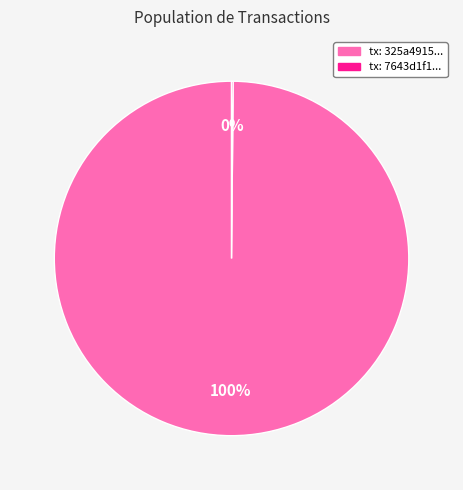

Does any single category account for the majority?

Yes